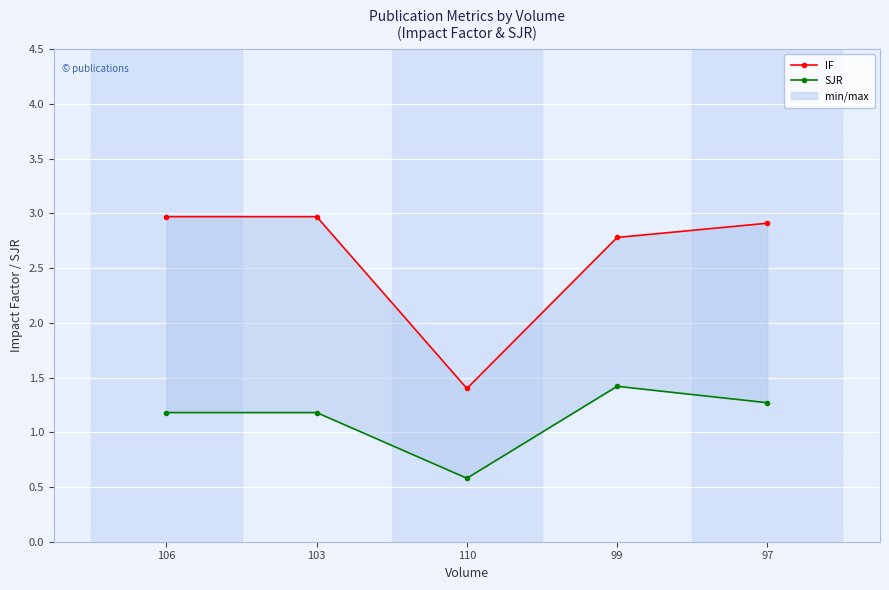

At which category does SJR reach its first local peak?

99